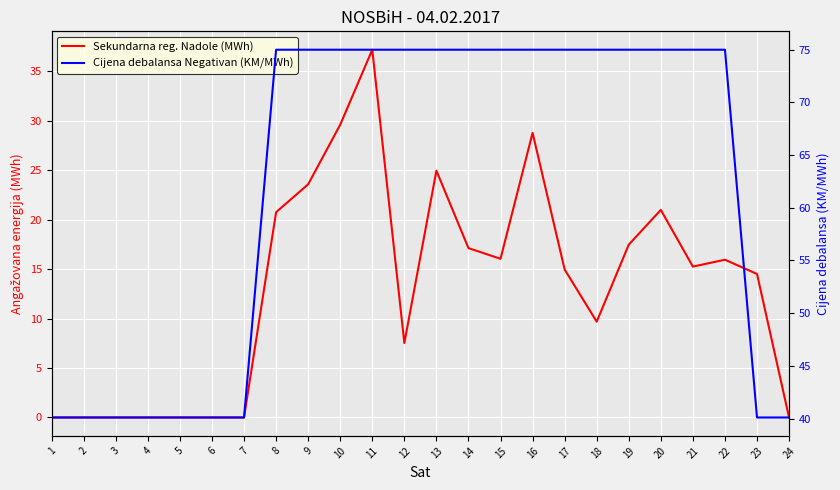

What is the total value across all series at 24?

40.1